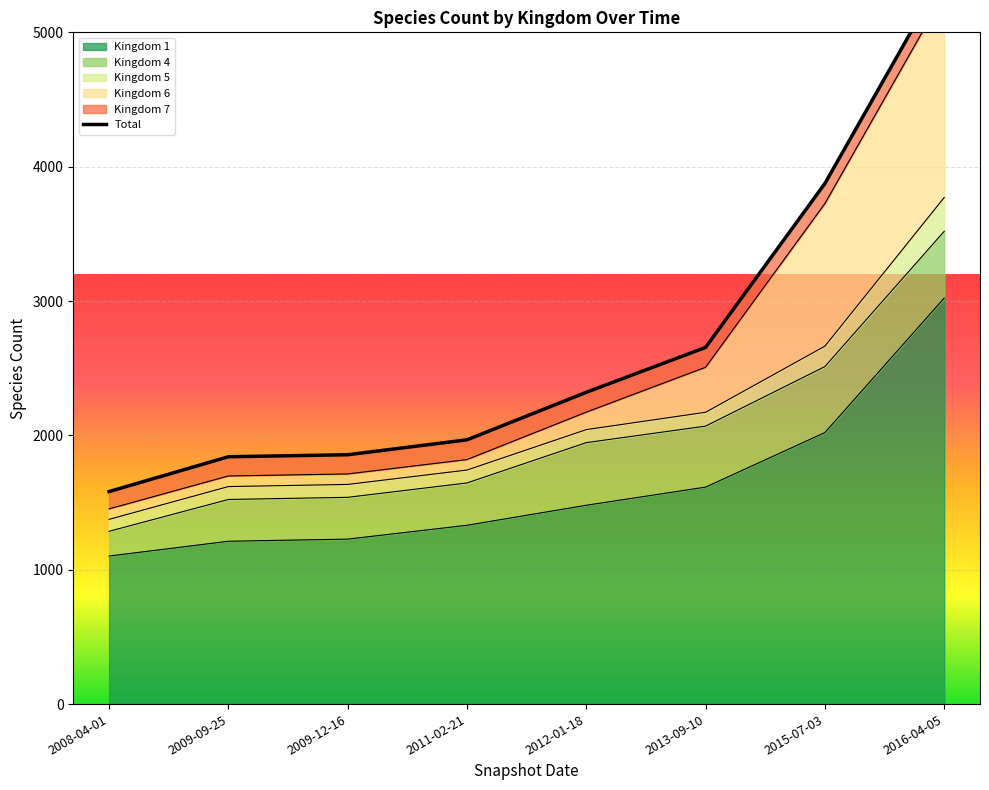

What is the average value of the Kingdom 4 series?

379